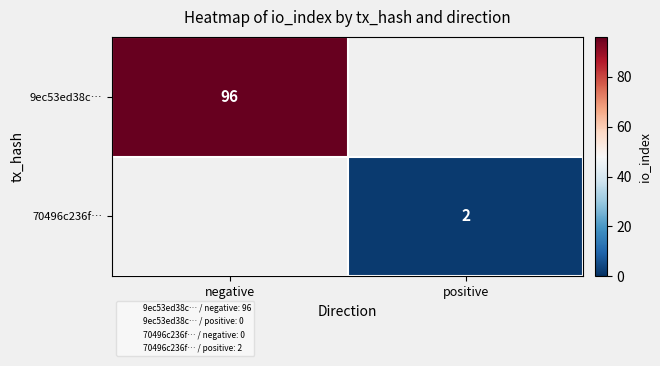

The 70496c236f… series shows 1 at positive. True or false?

False